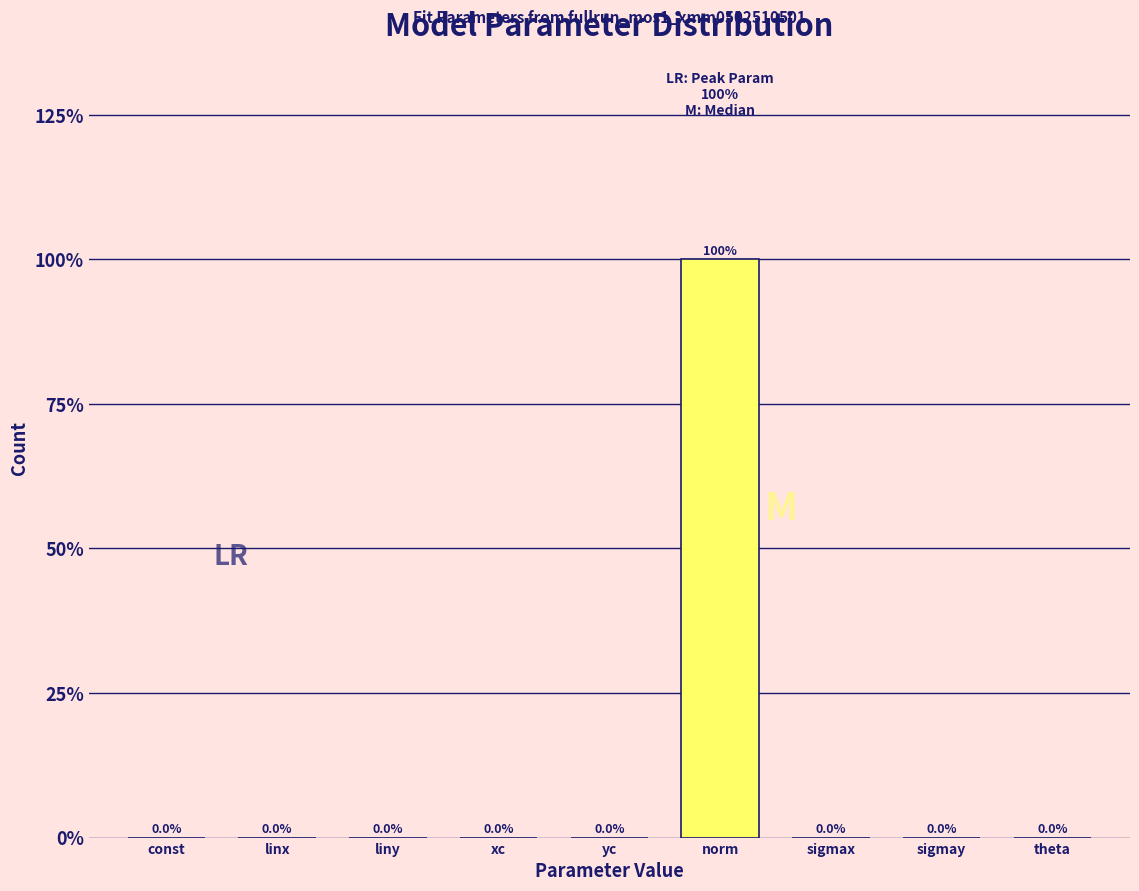

At which label is the value closest to 49?

yc